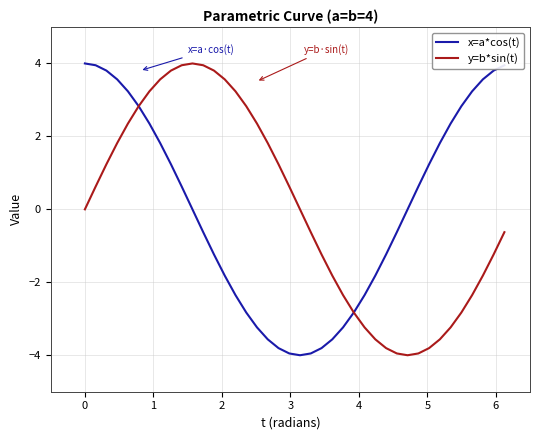

What is the maximum value for y=b*sin(t)?

4.0